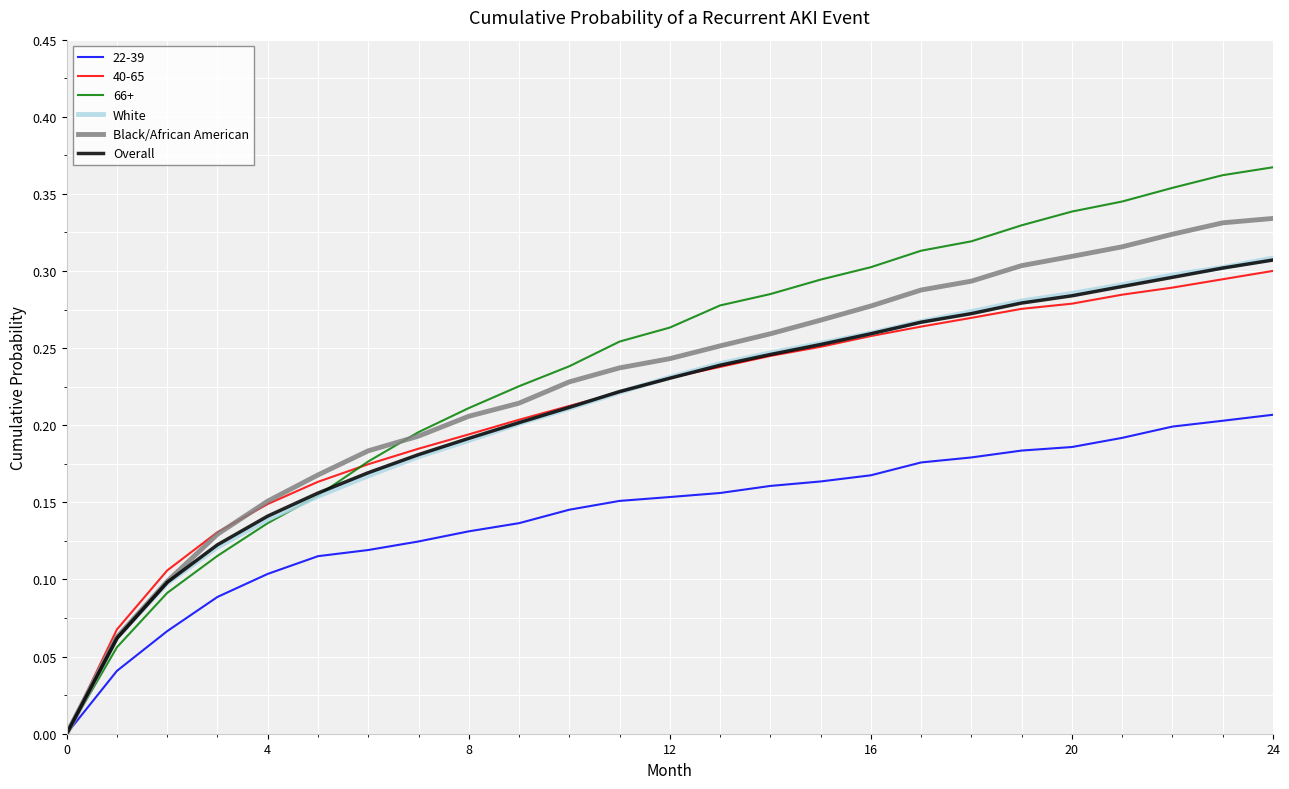

Which series has the largest range (max minus min)?

66+